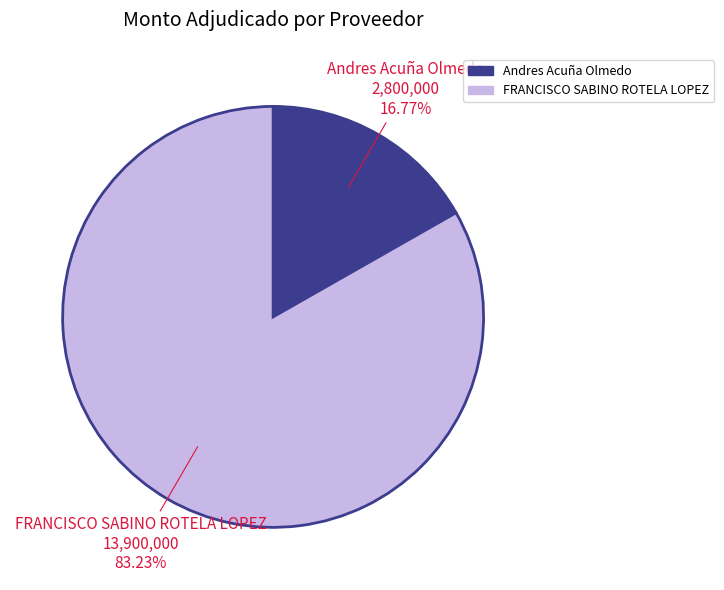

To the nearest percent, what is the average slice percentage?

50%